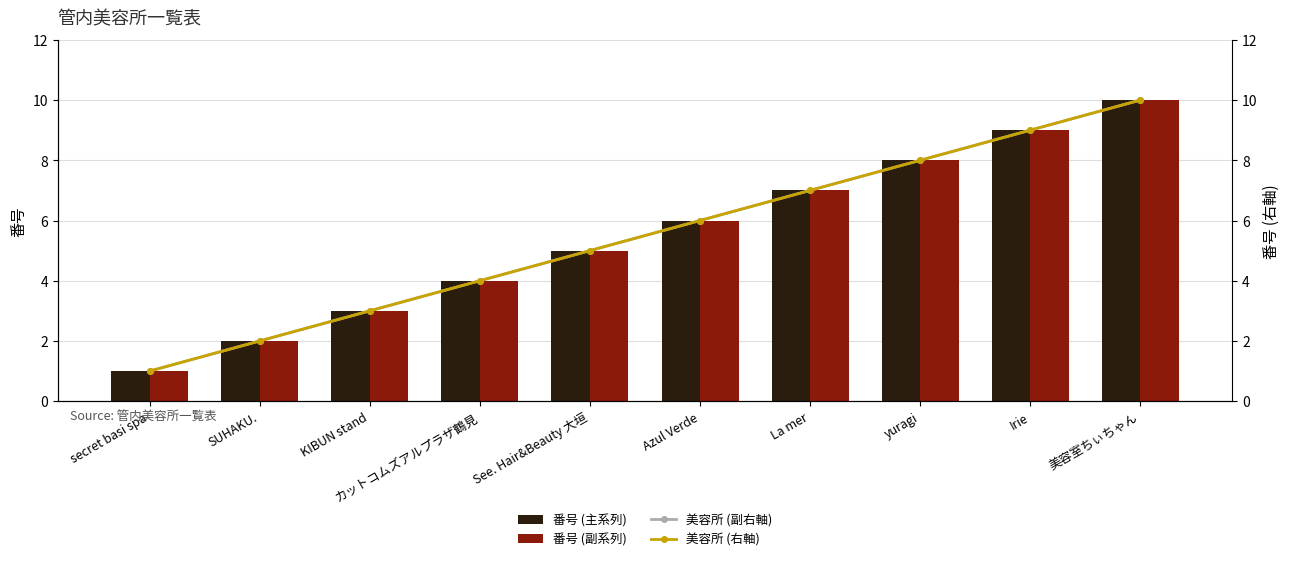

What position from the left is yuragi?

8